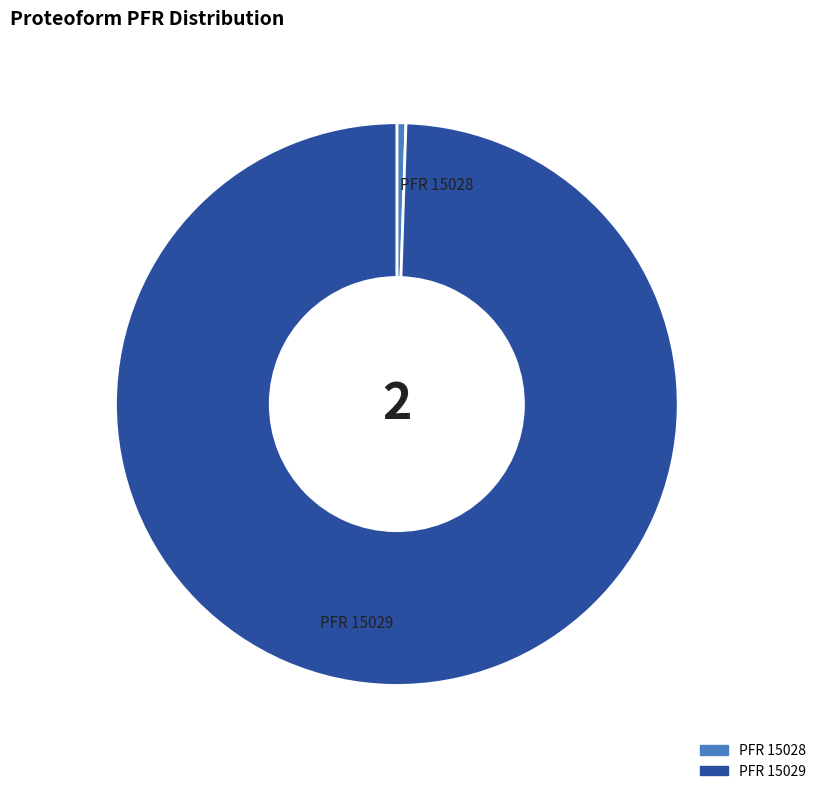

Is there any slice that represents more than half of the pie?

Yes